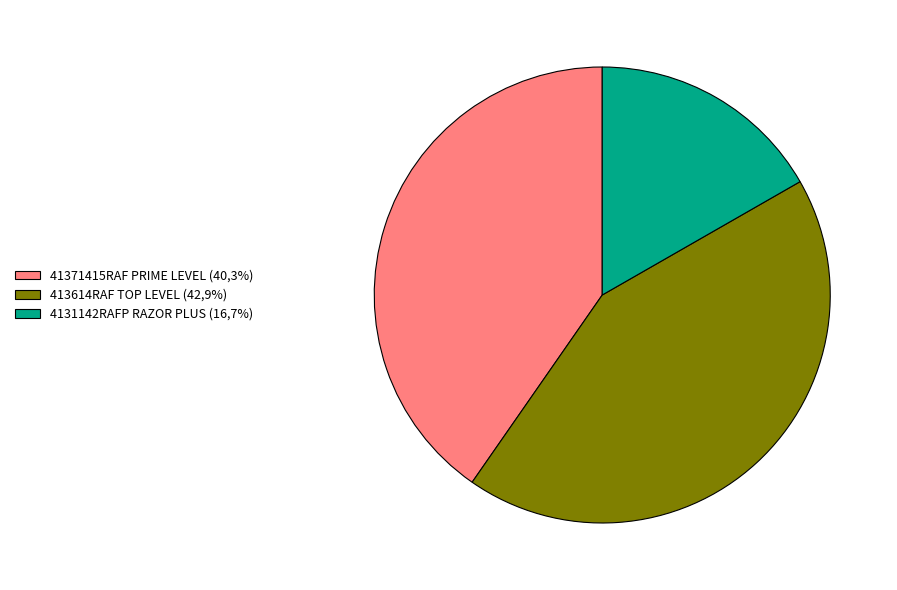

Is there any slice that represents more than half of the pie?

No